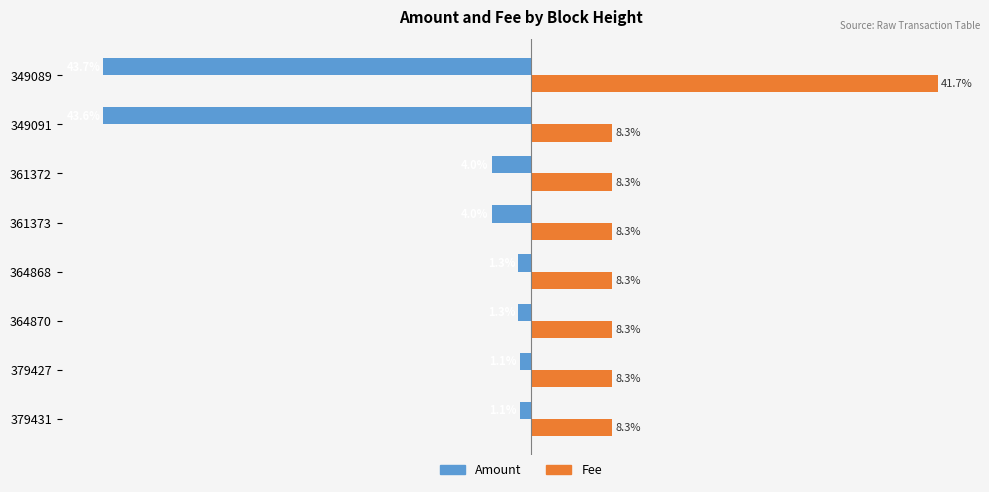

Is the value of Fee at 349089 greater than the value of Amount at 361373?

Yes